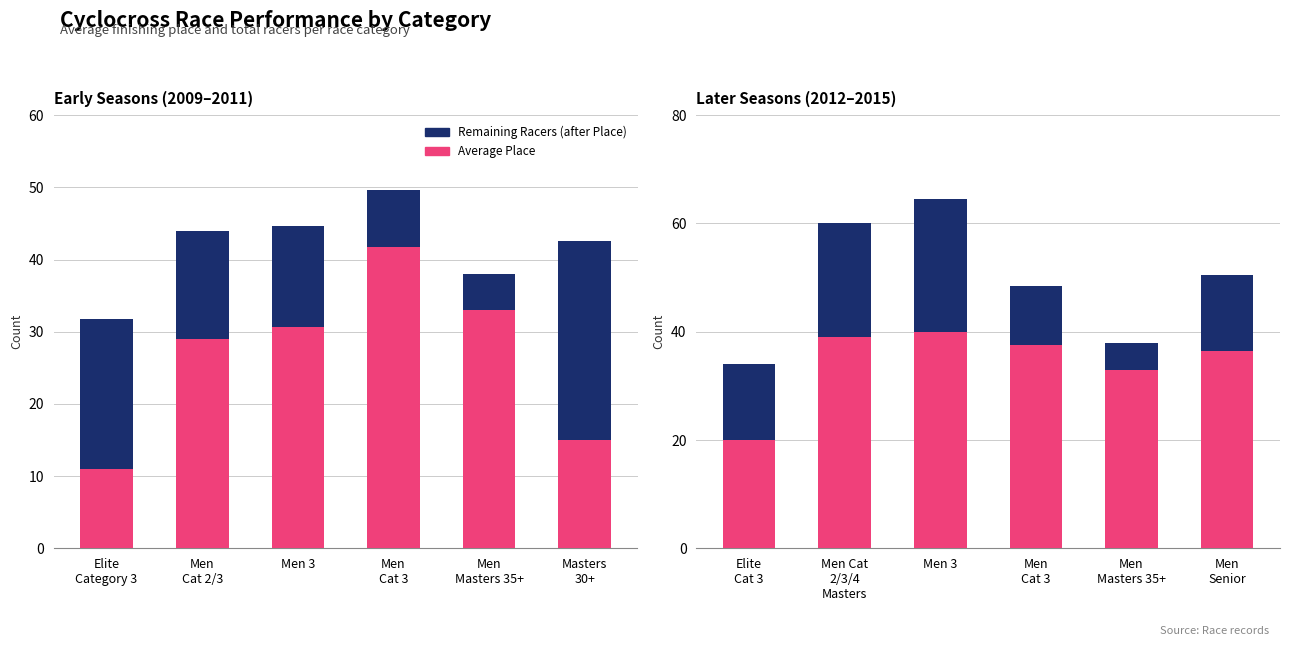

Rank the series by their maximum value, from lowest to highest.

Remaining Racers, Average Place